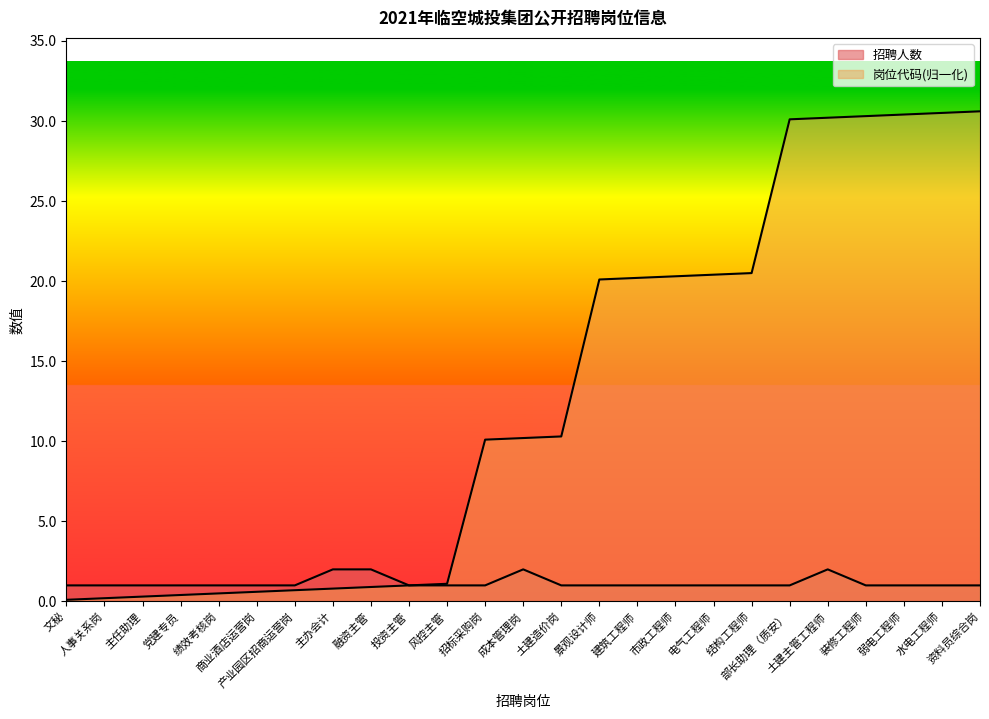

True or false: 岗位代码 has more than 2 points higher than both neighbors.

False